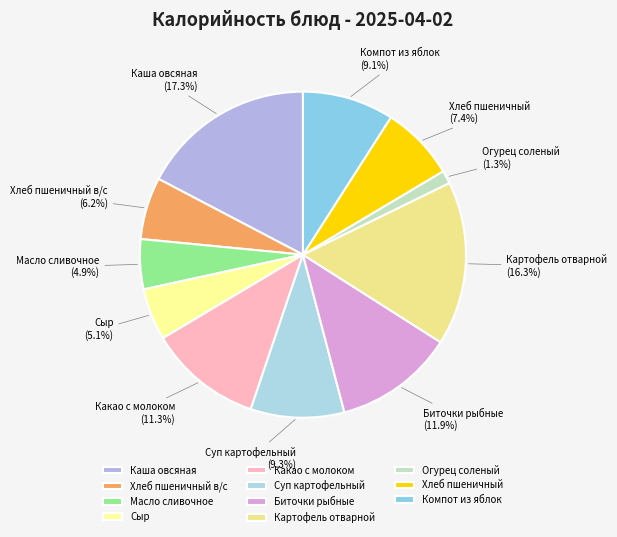

What is the ratio of the value at Хлеб пшеничный to the value at Какао с молоком?

0.7